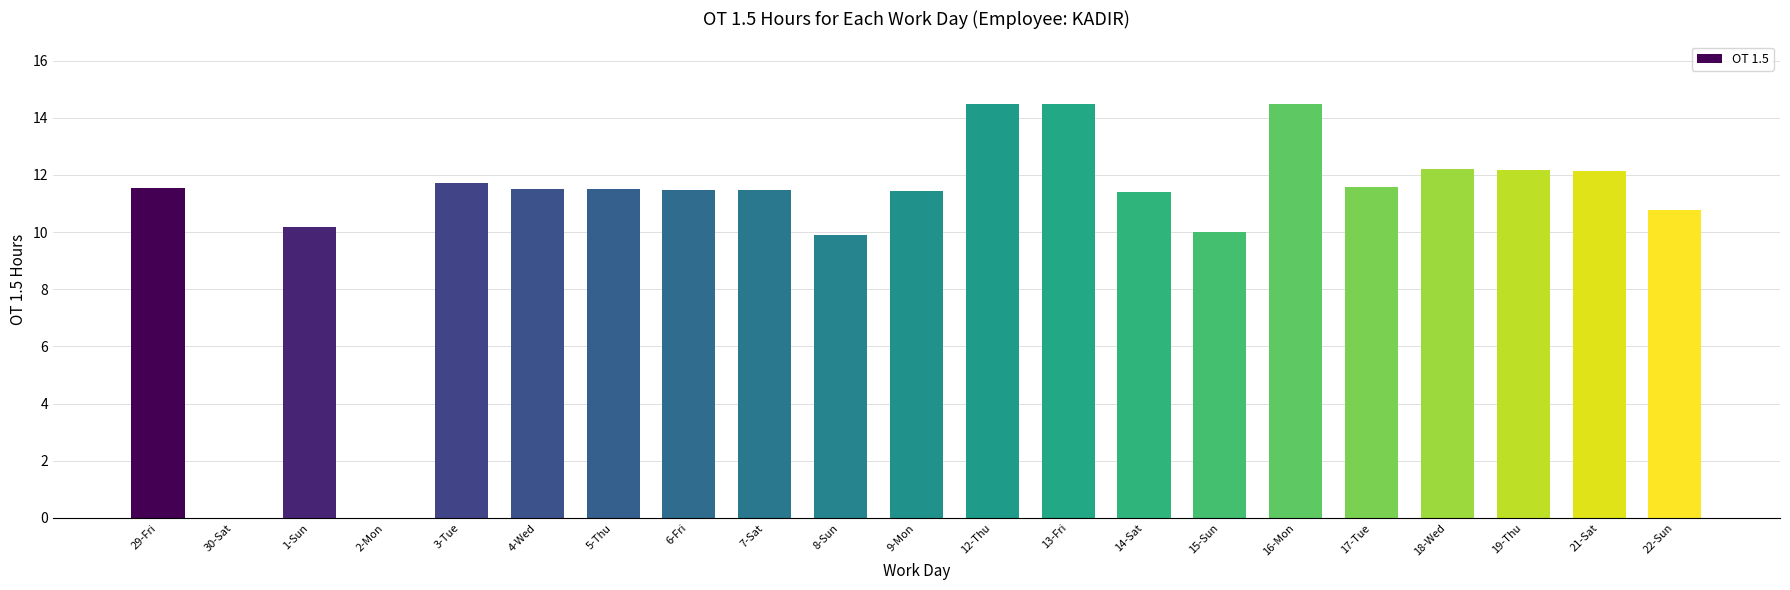

The chart shows a value of 10.2 at 1-Sun. True or false?

True